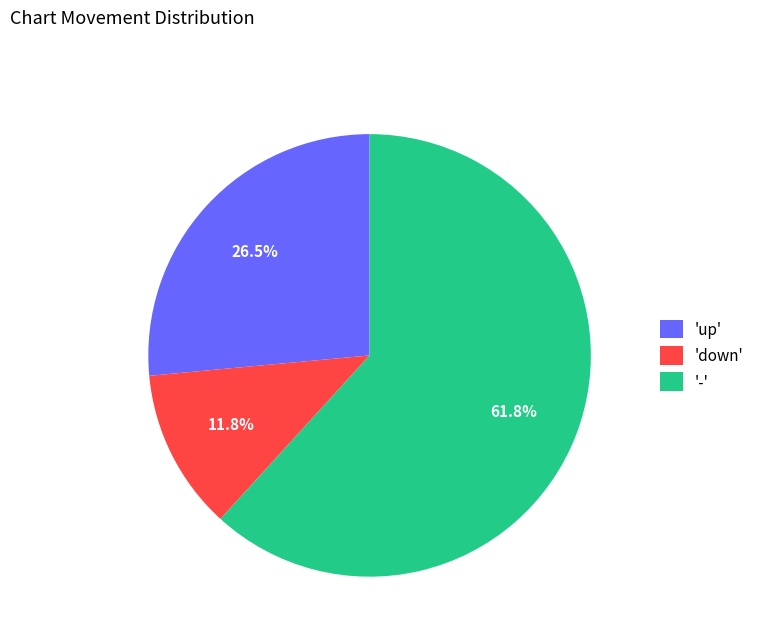

Which slice is the largest?

-